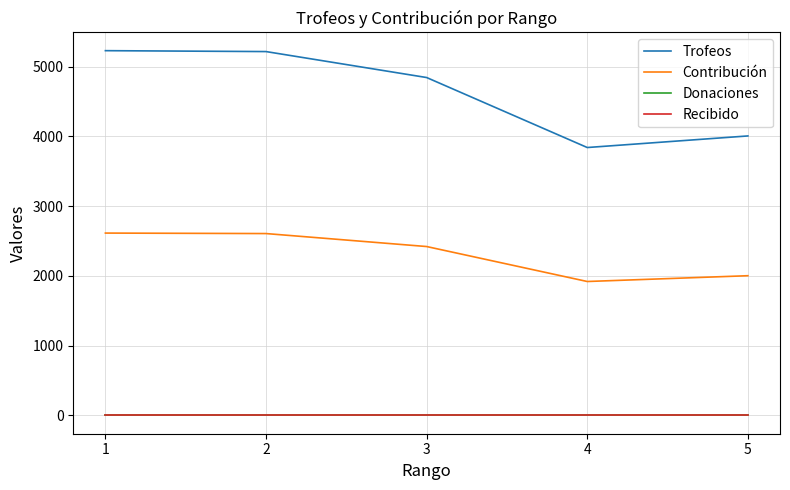

List the labels in order of Trofeos value, smallest first.

4, 5, 3, 2, 1